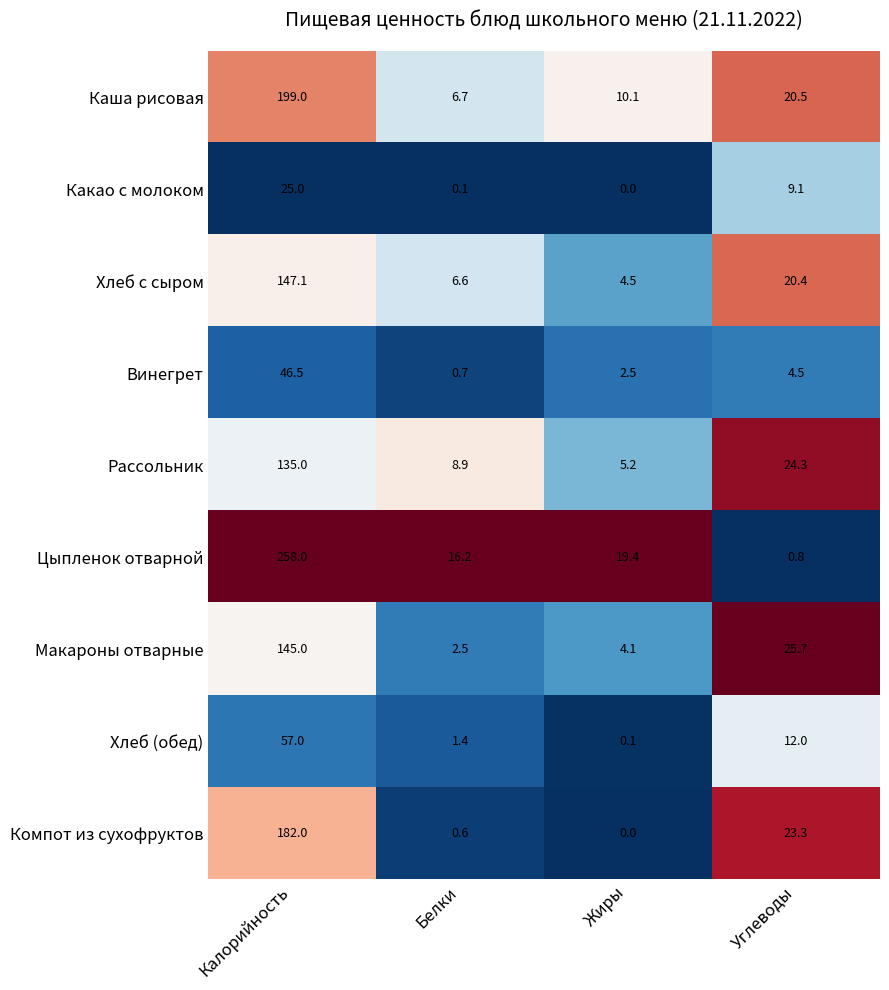

What is the difference between the maximum and minimum values in the Хлеб (обед) series?

56.9